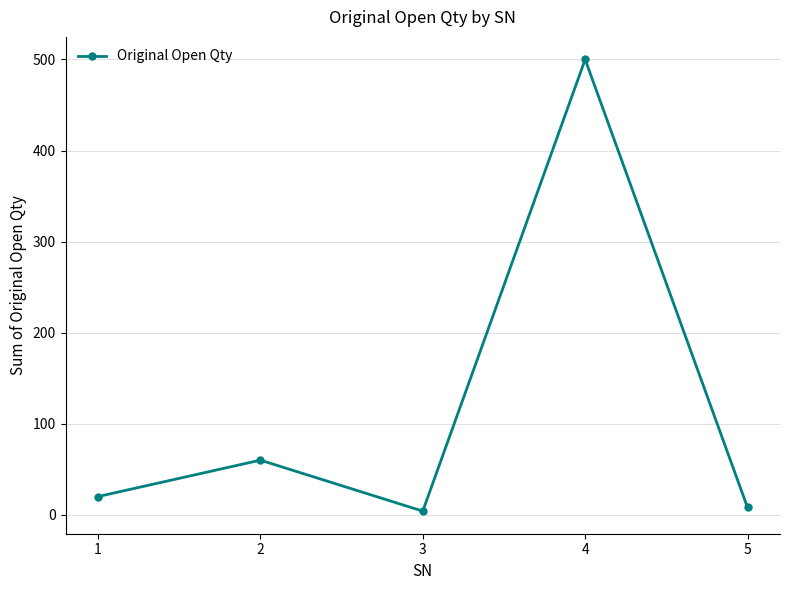

Where is the first local minimum?

3